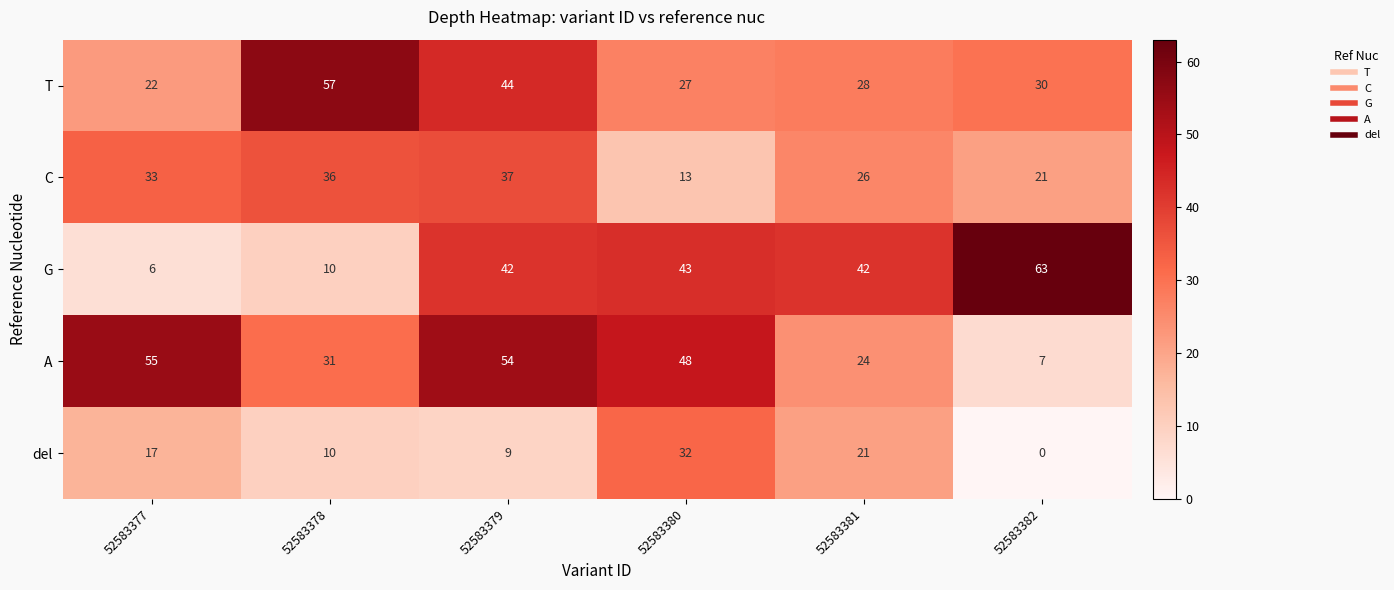

At which label is C closest to 25?

52583381